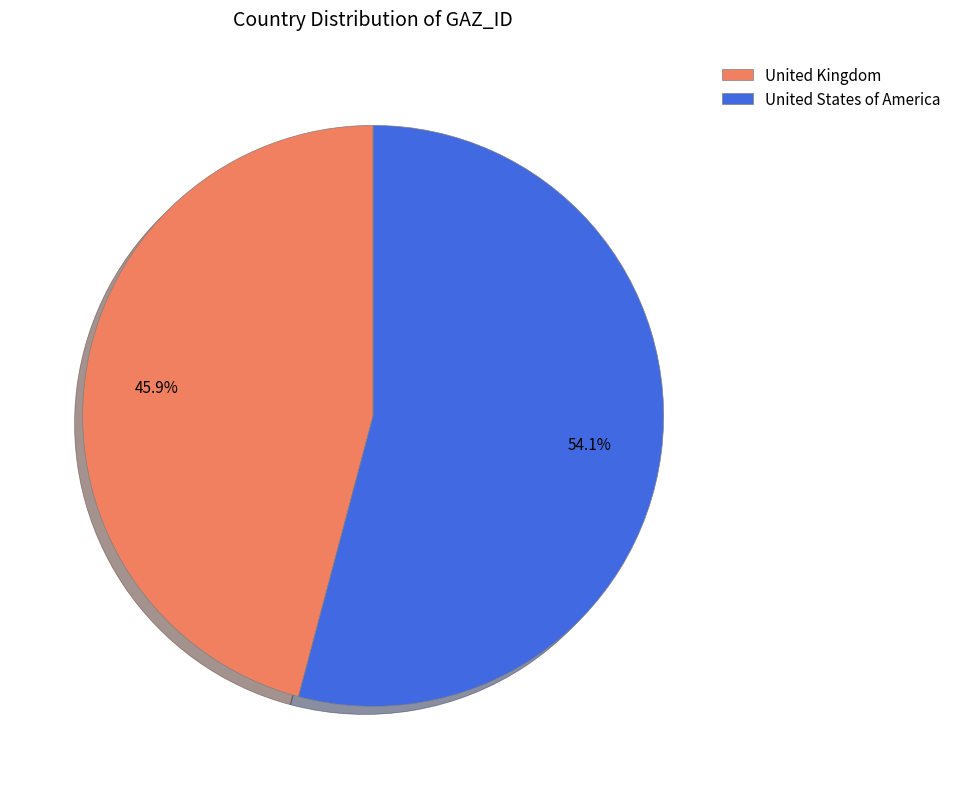

Is there a majority slice in this chart?

Yes